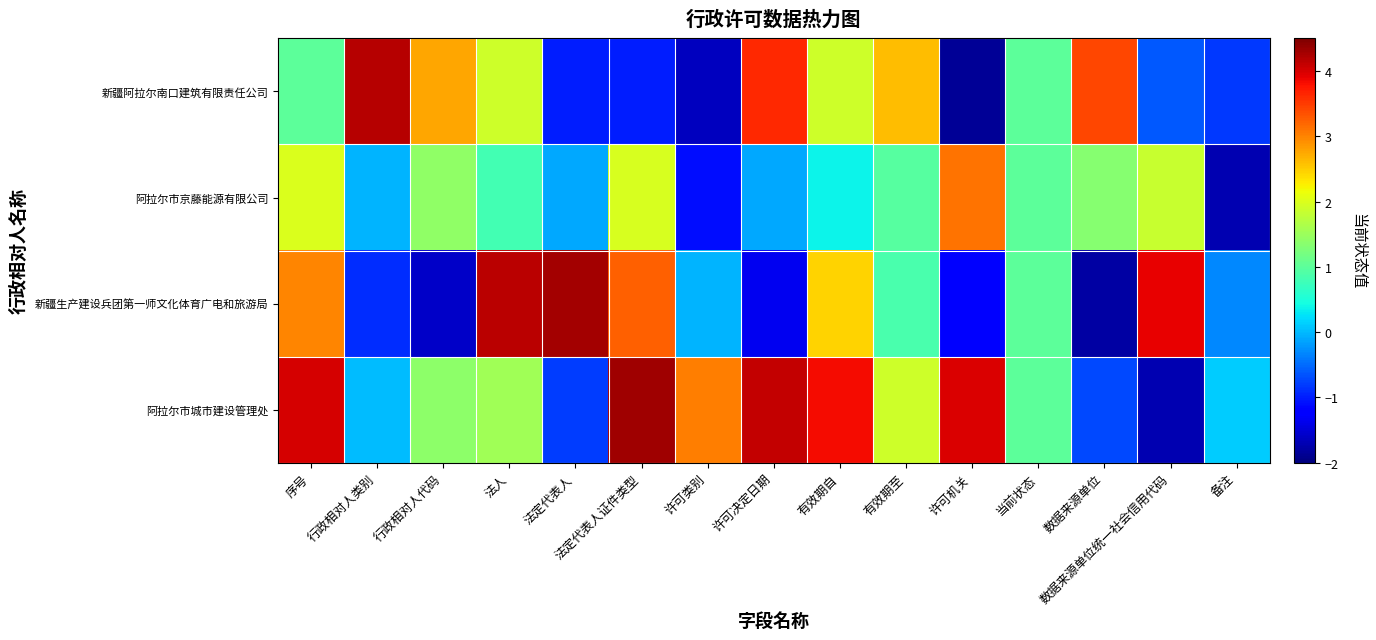

At 数据来源单位, list the series in order from smallest to largest.

新疆生产建设兵团第一师文化体育广电和旅游局, 阿拉尔市城市建设管理处, 阿拉尔市京藤能源有限公司, 新疆阿拉尔南口建筑有限责任公司